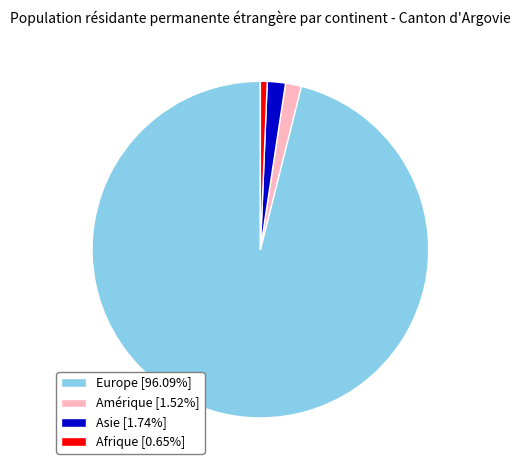

Is Afrique [0.65%] the majority of the pie?

No